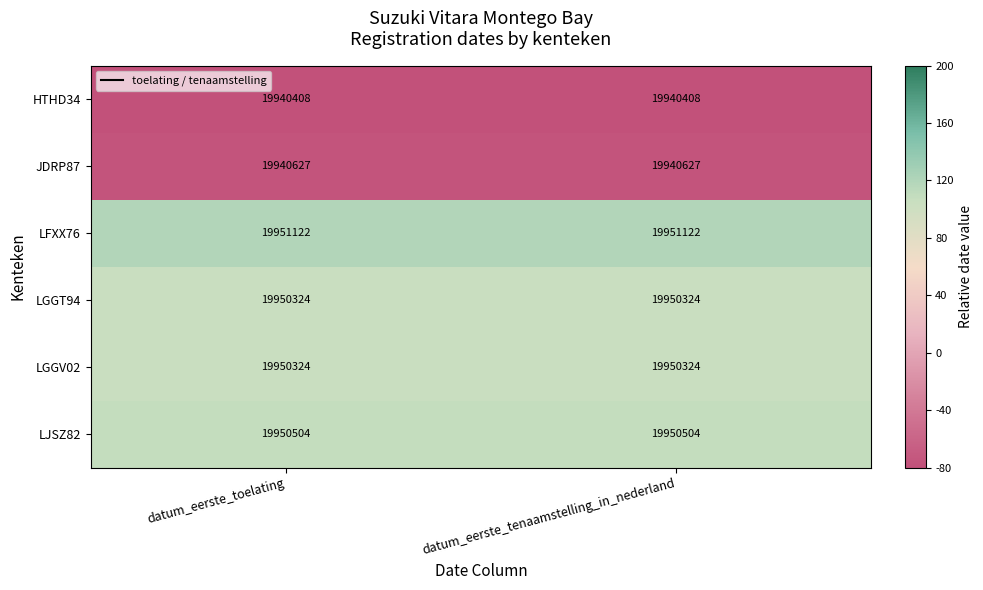

What is the average value of the JDRP87 series?

19940627